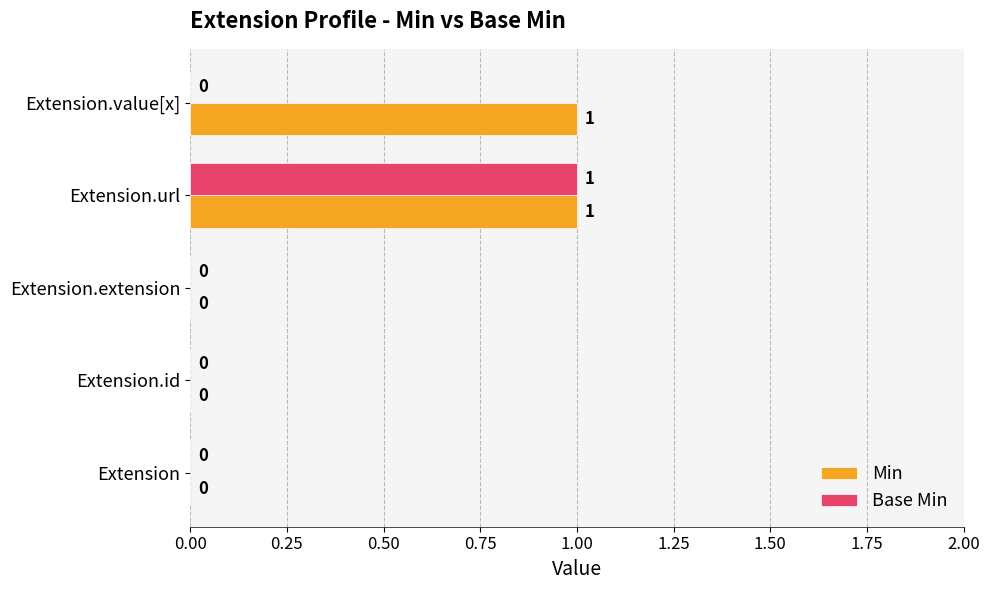

Count the number of data series in this chart.

2